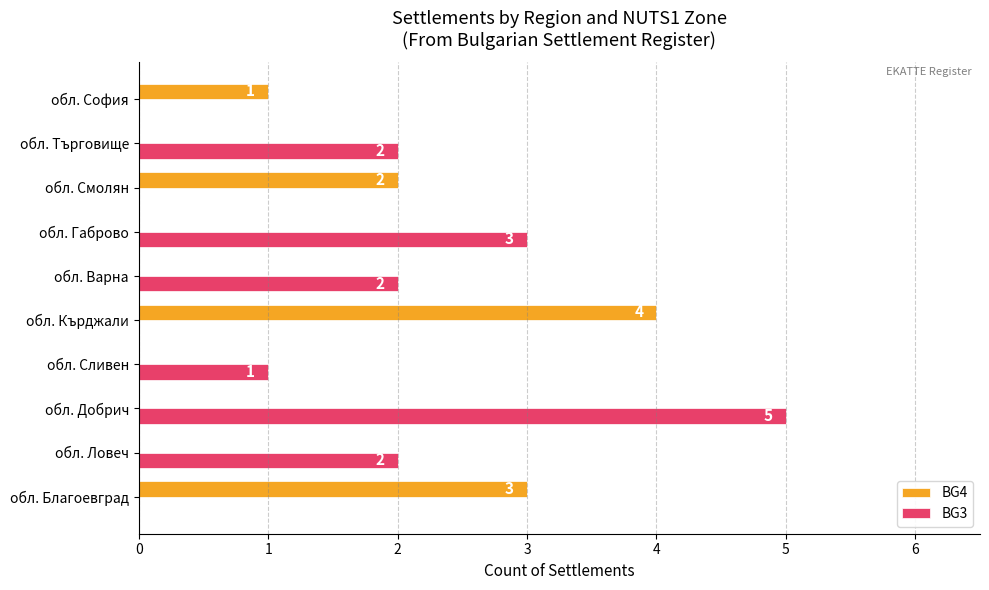

How many data points does each series have?

10